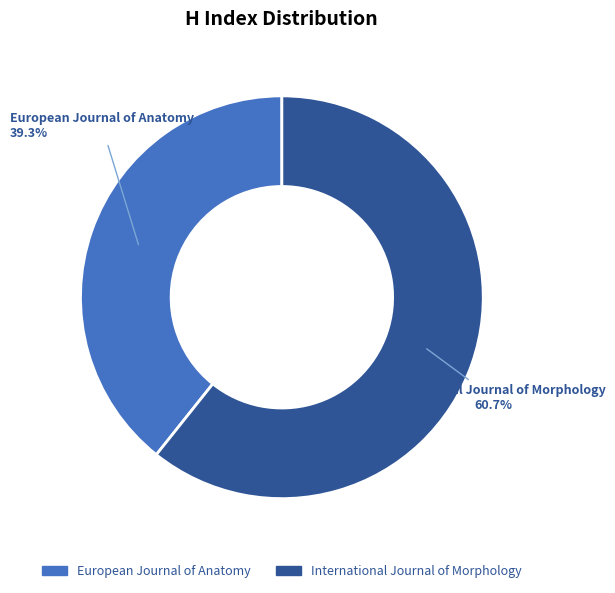

Does any single category account for the majority?

Yes